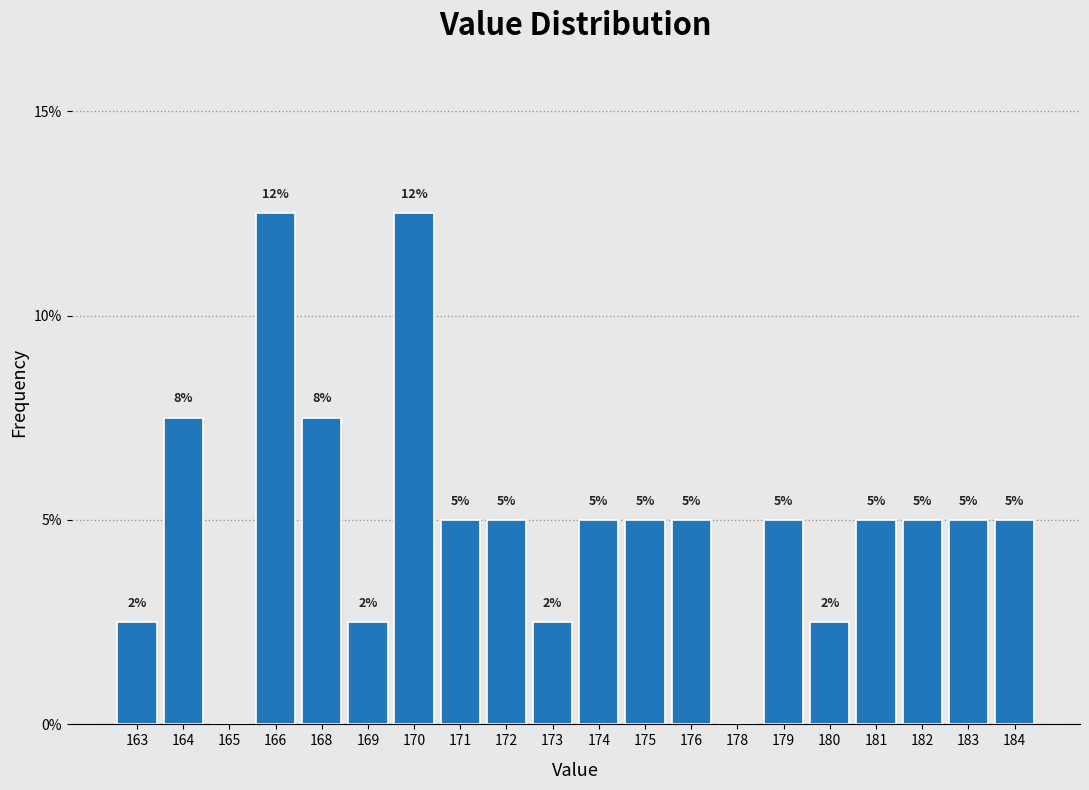

What is the sum of the values at 166 and 168?

20.0